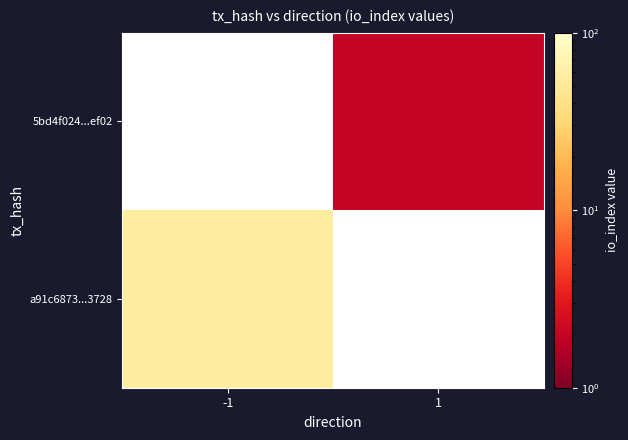

Which label corresponds to the smallest value in the chart?

1